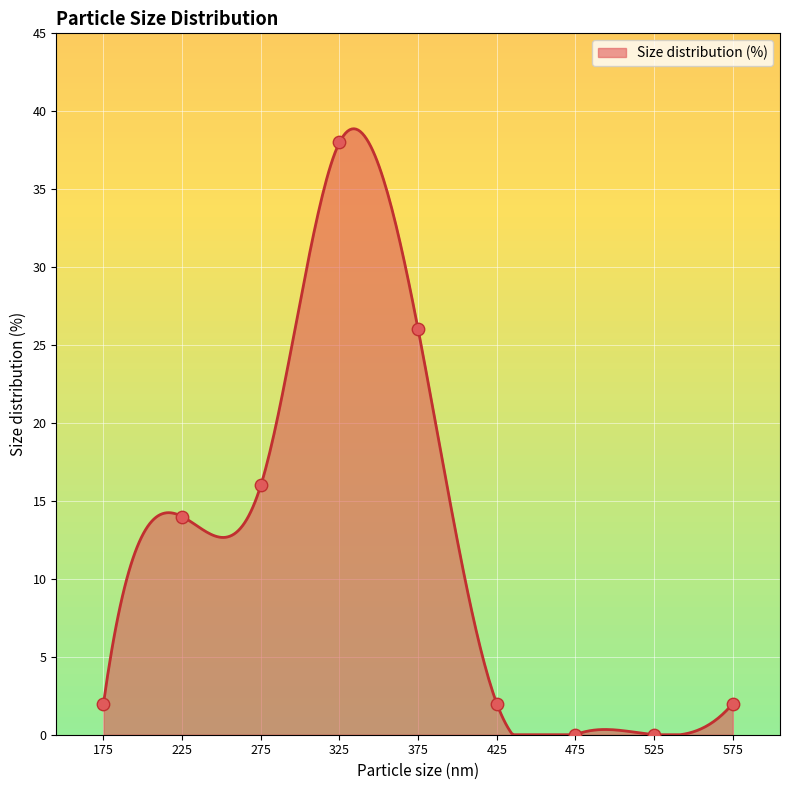

What is the change in value from 225 to 525?

-14